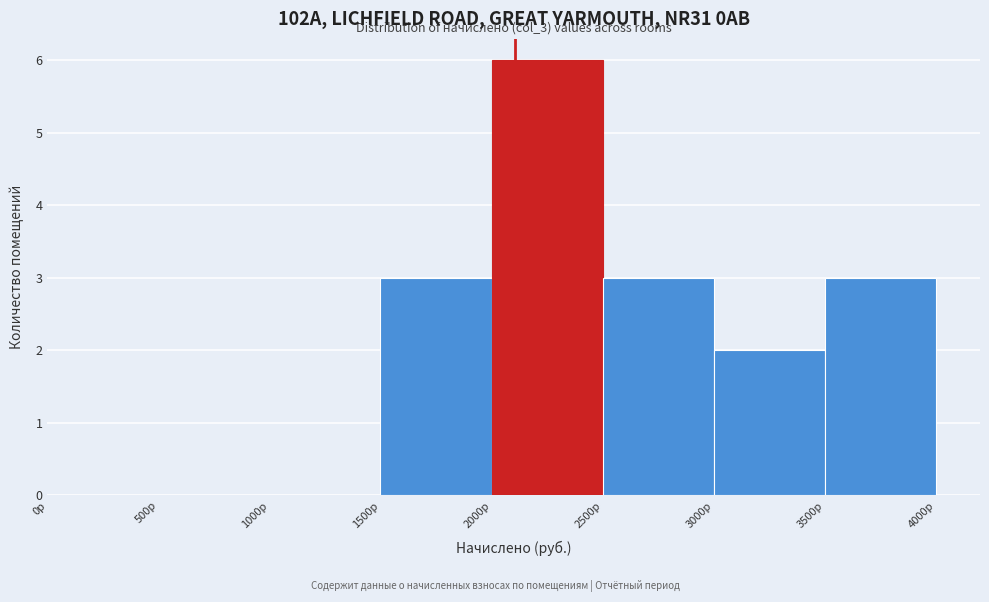

Which range on the x-axis has the tallest bar?

2000 to 2500